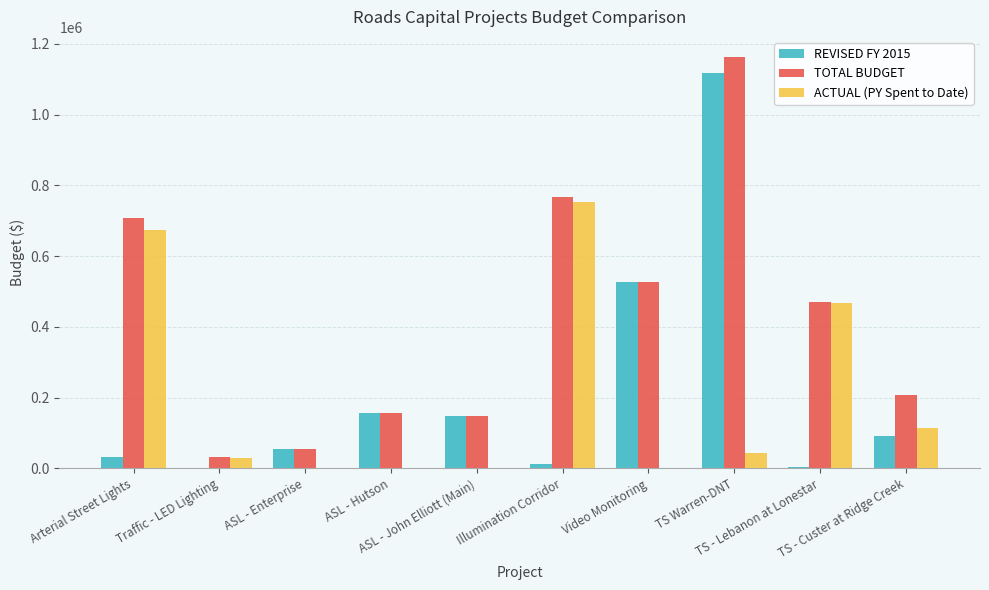

The TOTAL BUDGET series shows 526636 at Video Monitoring. True or false?

True